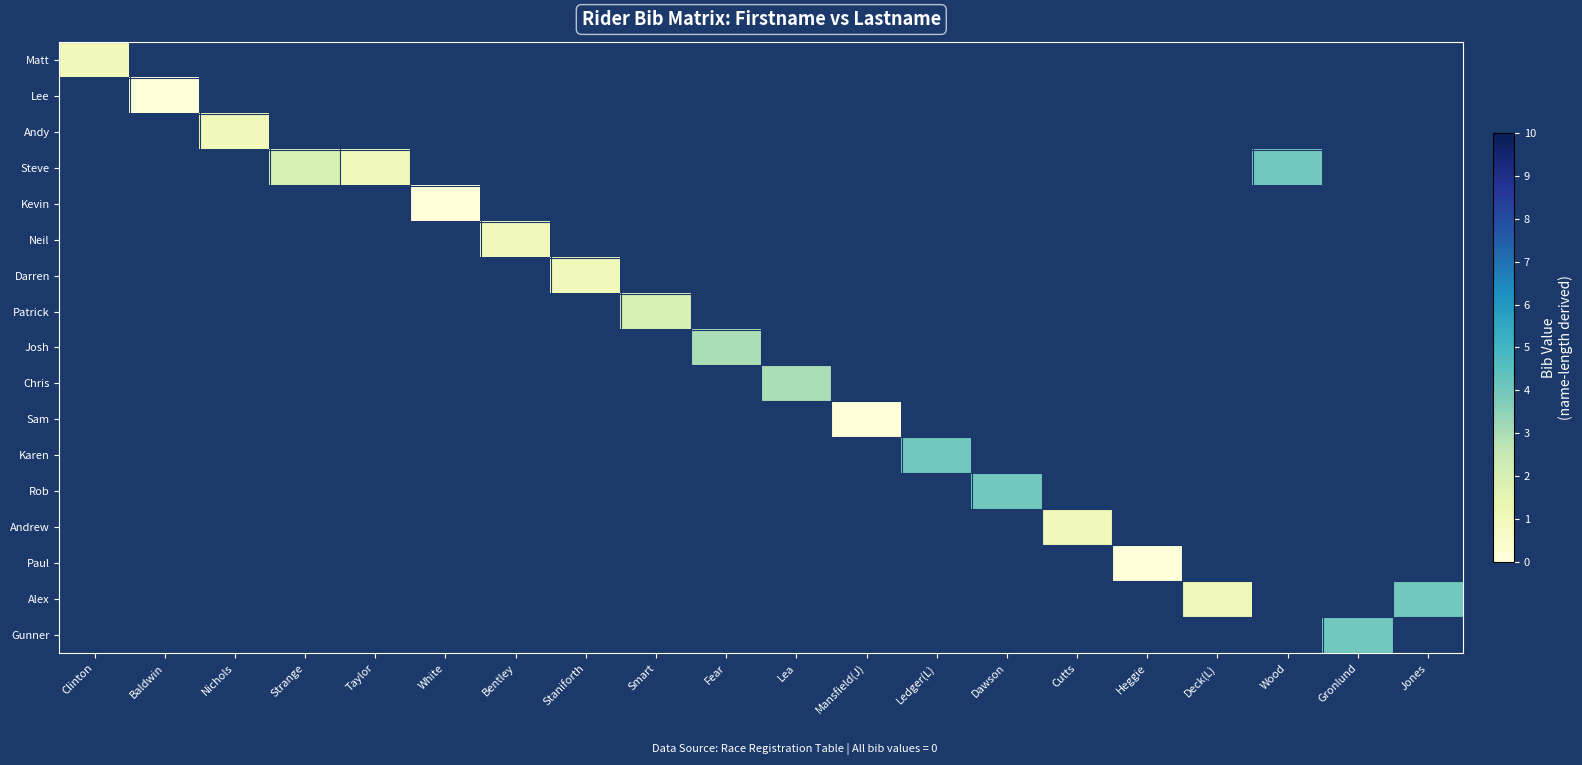

At how many categories does at least one series exceed 1?

9